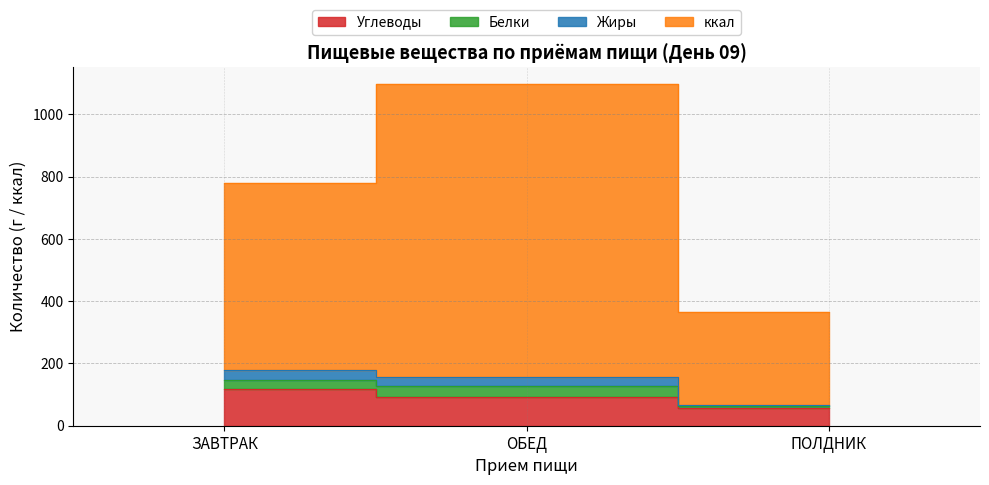

Between ПОЛДНИК and ЗАВТРАК, which is larger?

ЗАВТРАК